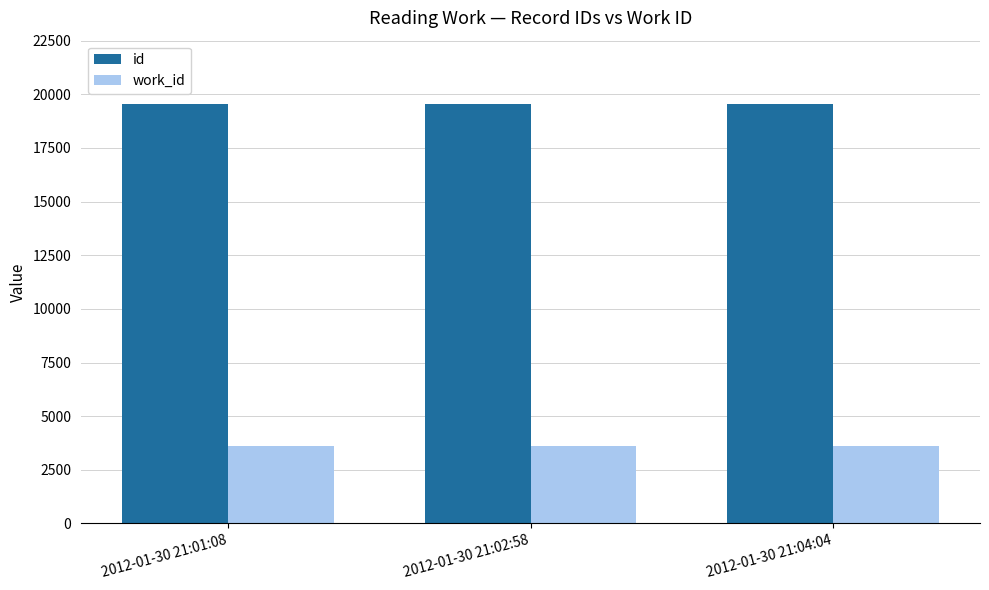

How many groups of bars are there?

3